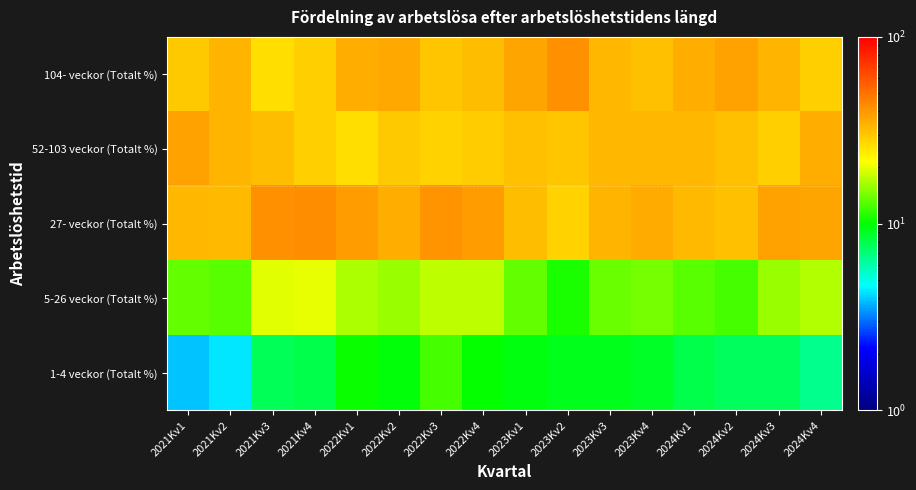

Reading right to left, transcribe all the data shown in this chart.

104- veckor (Totalt %): 2024Kv4=28.6	2024Kv3=33.6	2024Kv2=37.3	2024Kv1=34.9	2023Kv4=31.2	2023Kv3=33.1	2023Kv2=42.1	2023Kv1=36.6	2022Kv4=31.7	2022Kv3=30.3	2022Kv2=36.0	2022Kv1=35.0	2021Kv4=28.8	2021Kv3=26.3	2021Kv2=33.5	2021Kv1=29.6
52-103 veckor (Totalt %): 2024Kv4=34.6	2024Kv3=28.8	2024Kv2=31.6	2024Kv1=32.8	2023Kv4=33.3	2023Kv3=33.2	2023Kv2=30.0	2023Kv1=31.4	2022Kv4=29.2	2022Kv3=28.3	2022Kv2=29.5	2022Kv1=26.3	2021Kv4=28.5	2021Kv3=31.7	2021Kv2=33.8	2021Kv1=37.2
27- veckor (Totalt %): 2024Kv4=36.8	2024Kv3=37.7	2024Kv2=31.1	2024Kv1=32.4	2023Kv4=35.6	2023Kv3=33.7	2023Kv2=27.9	2023Kv1=32.0	2022Kv4=39.1	2022Kv3=41.3	2022Kv2=34.6	2022Kv1=38.7	2021Kv4=42.7	2021Kv3=41.9	2021Kv2=32.7	2021Kv1=33.2
5-26 veckor (Totalt %): 2024Kv4=16.9	2024Kv3=15.7	2024Kv2=12.4	2024Kv1=12.9	2023Kv4=14.1	2023Kv3=13.8	2023Kv2=10.8	2023Kv1=13.5	2022Kv4=17.5	2022Kv3=17.6	2022Kv2=15.8	2022Kv1=16.6	2021Kv4=20.0	2021Kv3=19.7	2021Kv2=13.0	2021Kv1=13.5
1-4 veckor (Totalt %): 2024Kv4=6.5	2024Kv3=7.6	2024Kv2=7.5	2024Kv1=8.0	2023Kv4=8.9	2023Kv3=9.2	2023Kv2=9.3	2023Kv1=9.6	2022Kv4=10.0	2022Kv3=12.2	2022Kv2=9.7	2022Kv1=10.3	2021Kv4=8.0	2021Kv3=7.7	2021Kv2=4.3	2021Kv1=3.9